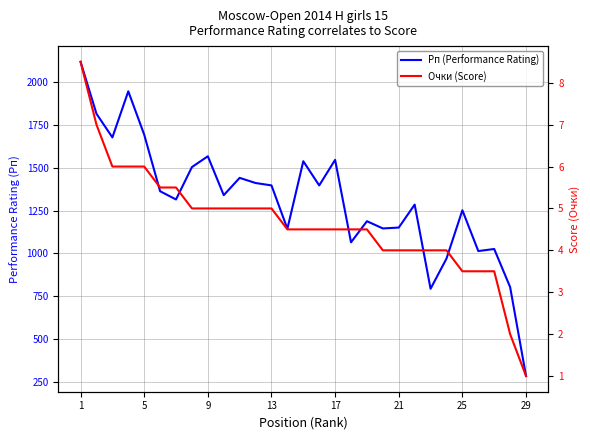

What is the spread (max minus min) of values at 13?

1392.0